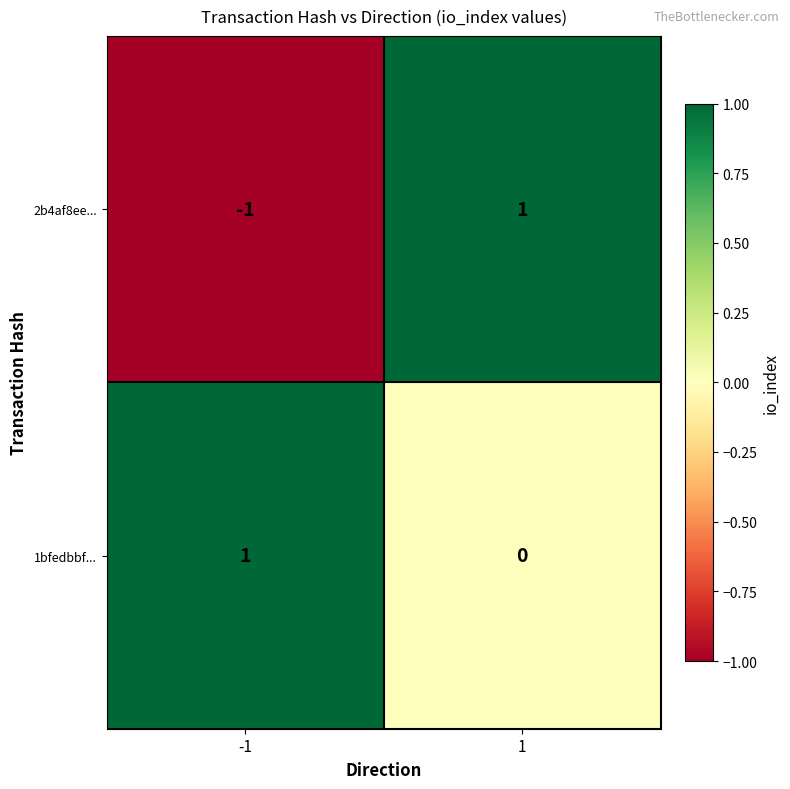

Reading right to left, list all the values displayed in this chart.

2b4af8ee...: 1	-1
1bfedbbf...: 0	1